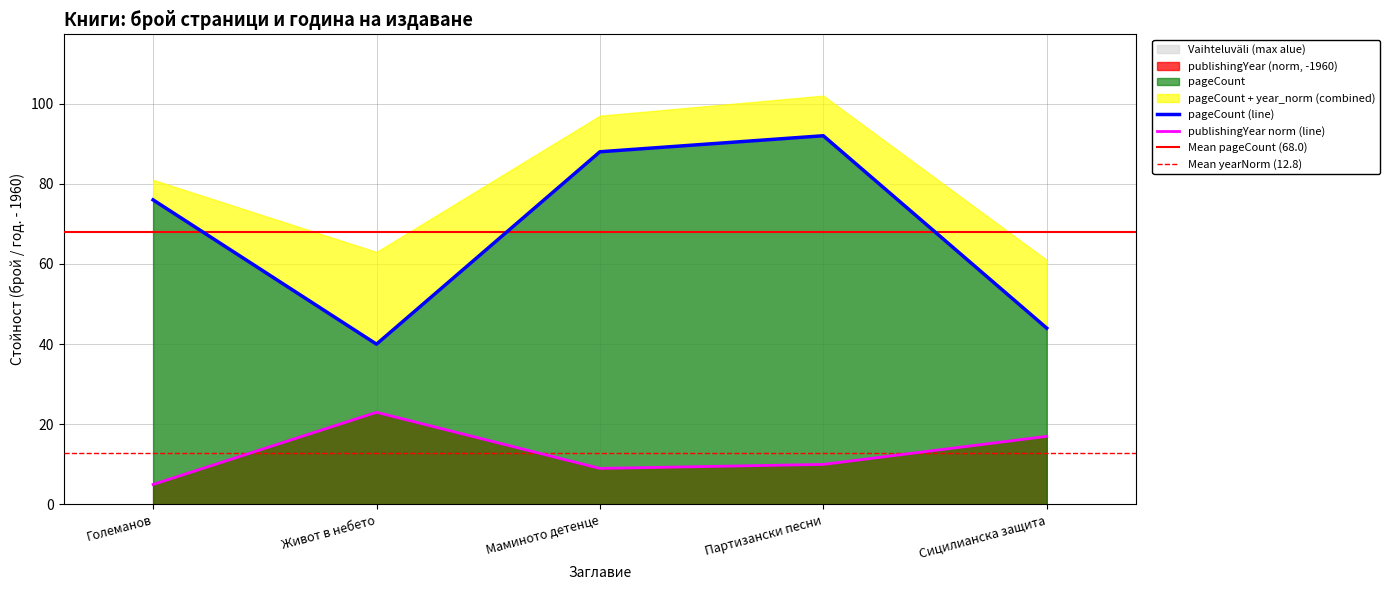

Between Живот в небето and Маминото детенце, which is larger?

Маминото детенце